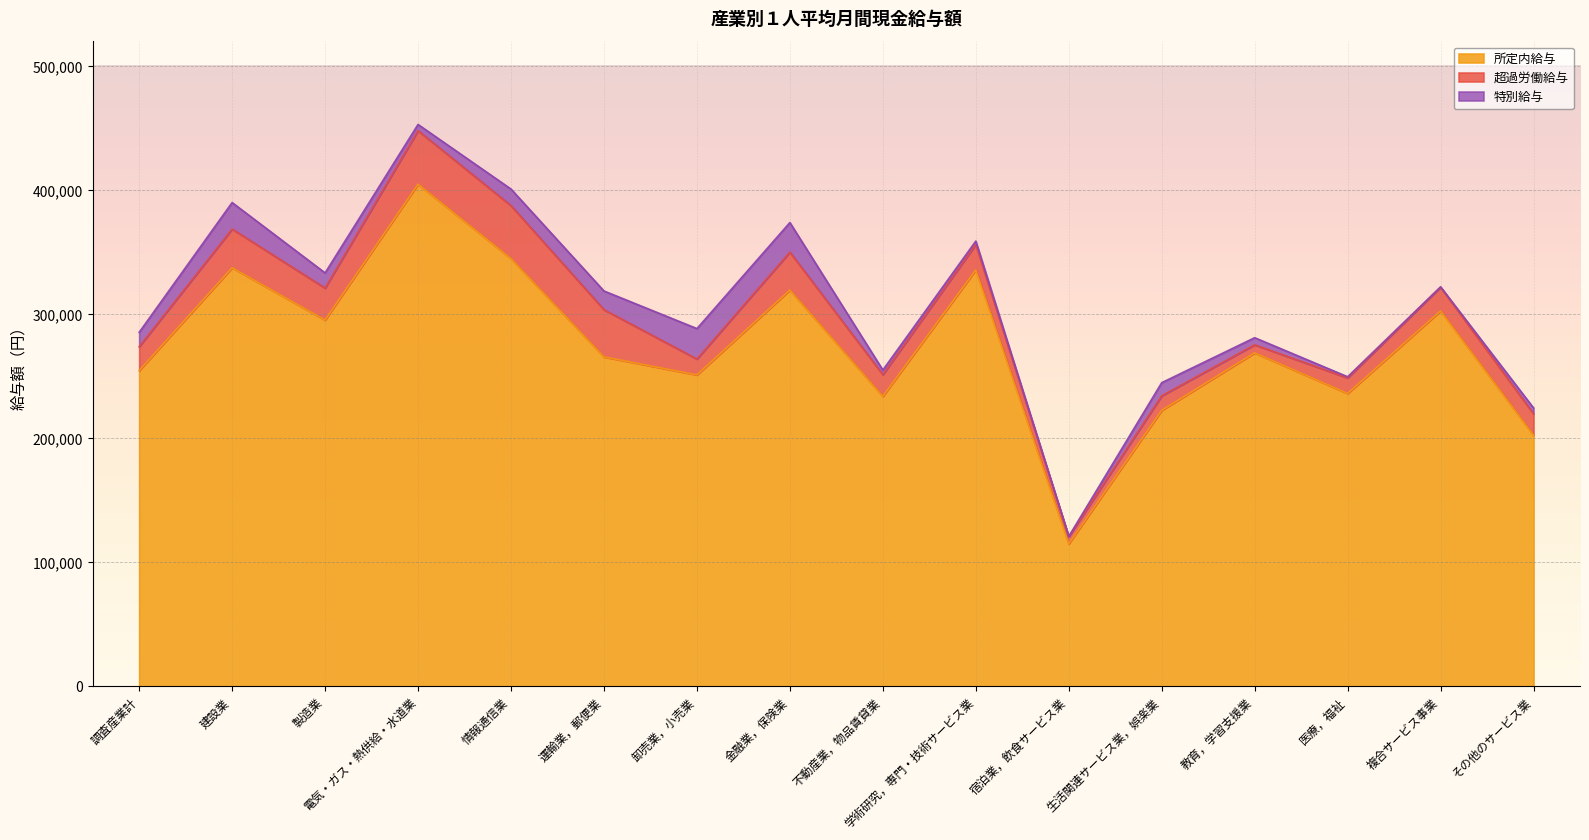

At which category is the sum across all series the highest?

電気・ガス・熱供給・水道業